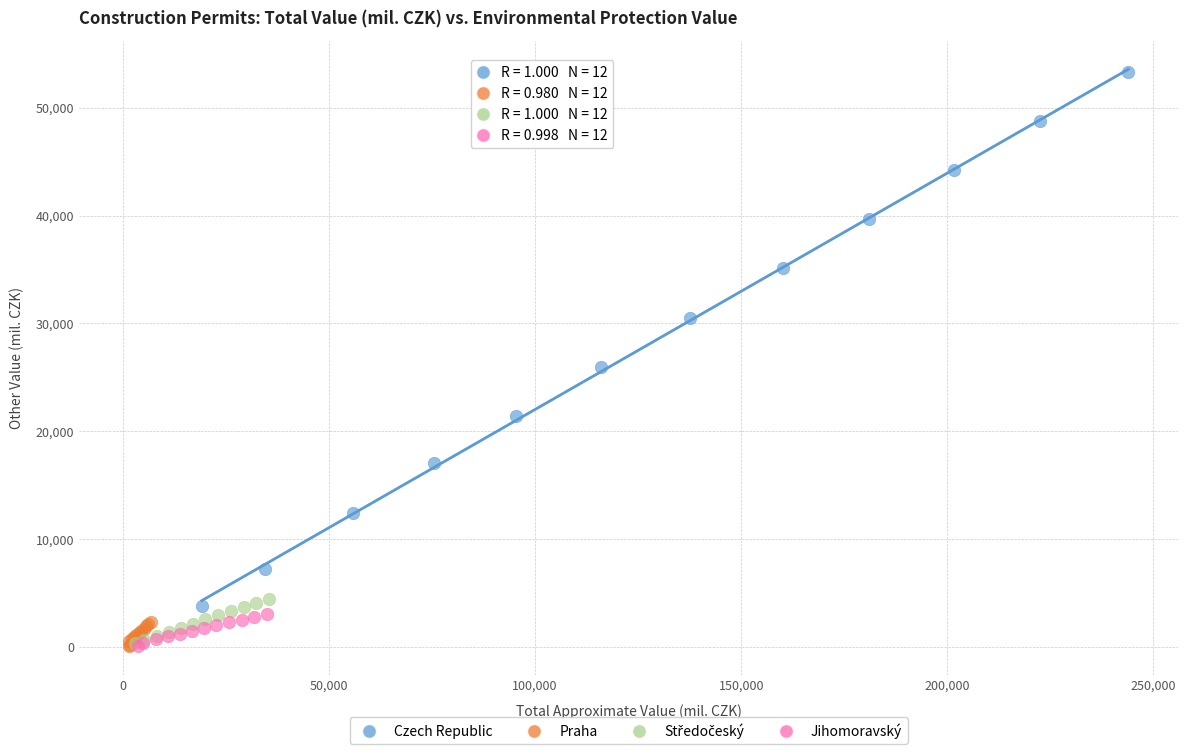

Which series reaches the maximum Y coordinate?

Czech Republic